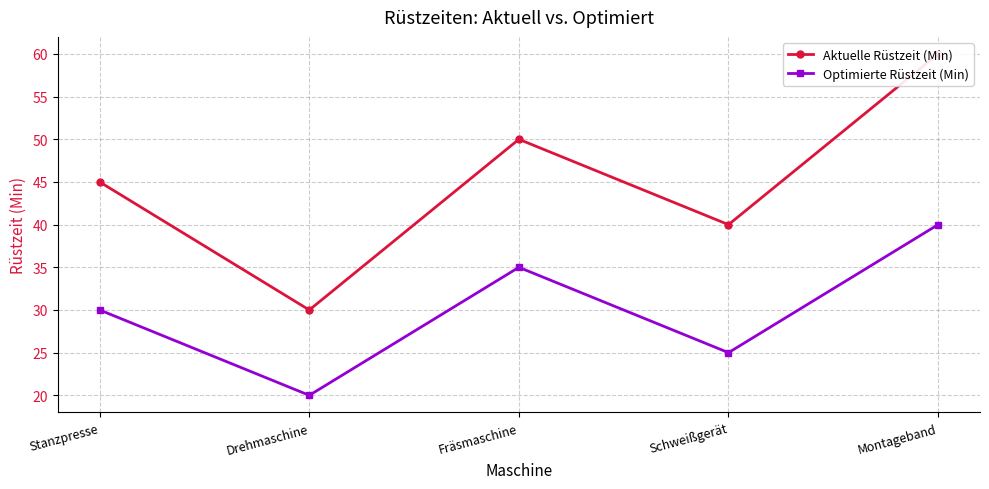

List the series in order of their overall mean, highest first.

Aktuelle Rüstzeit (Min), Optimierte Rüstzeit (Min)